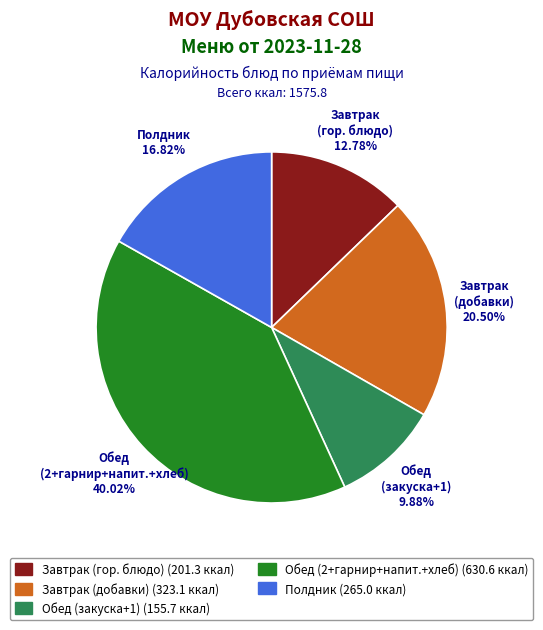

Is there any slice that represents more than half of the pie?

No